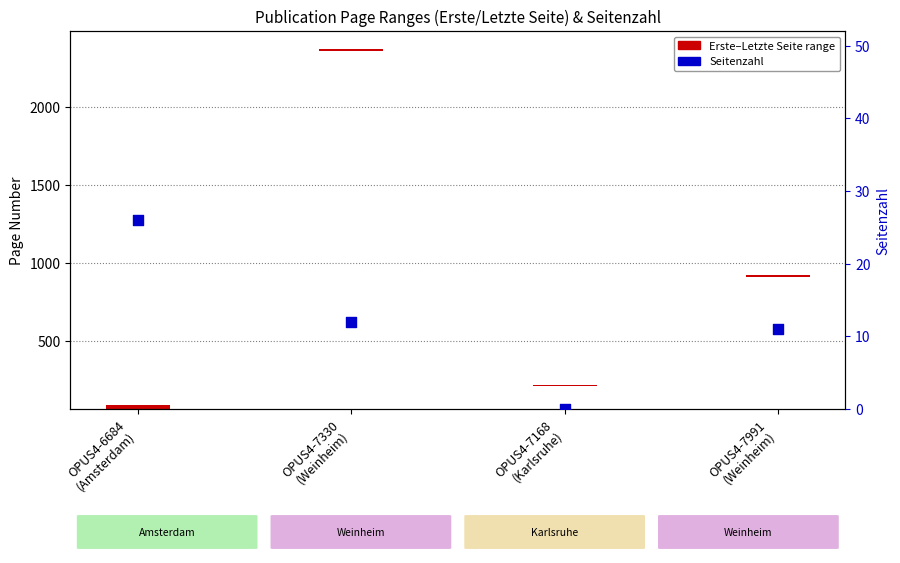

Which series has the largest Y range (max minus min)?

Seitenzahl